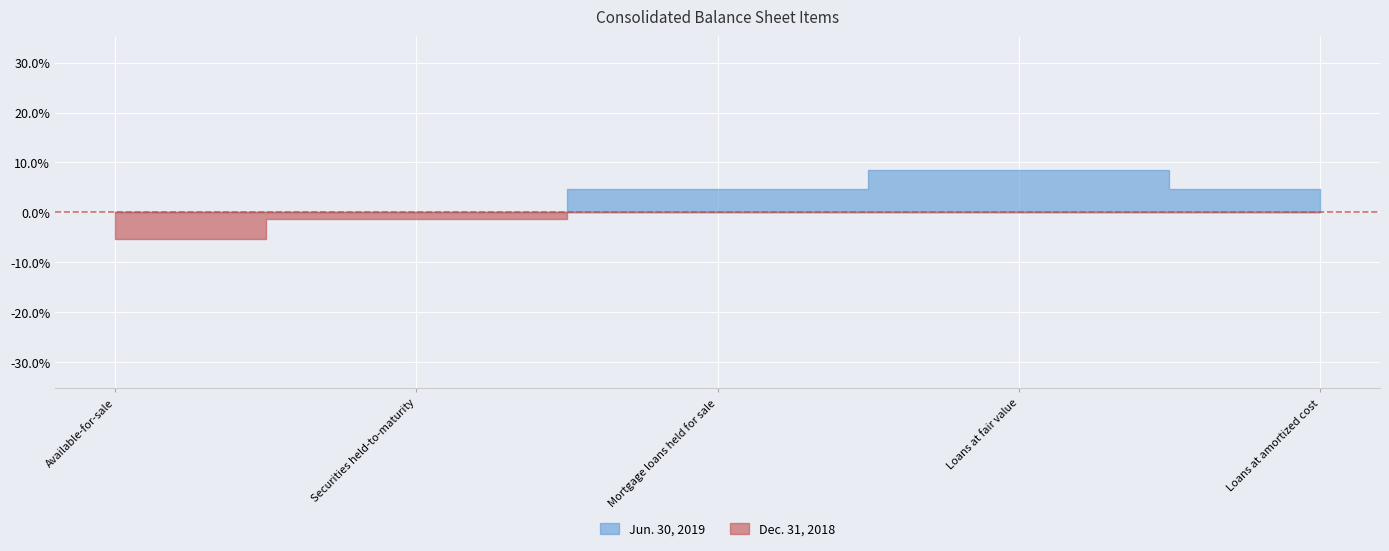

Between Loans at amortized cost and Loans at fair value, which is larger?

Loans at fair value